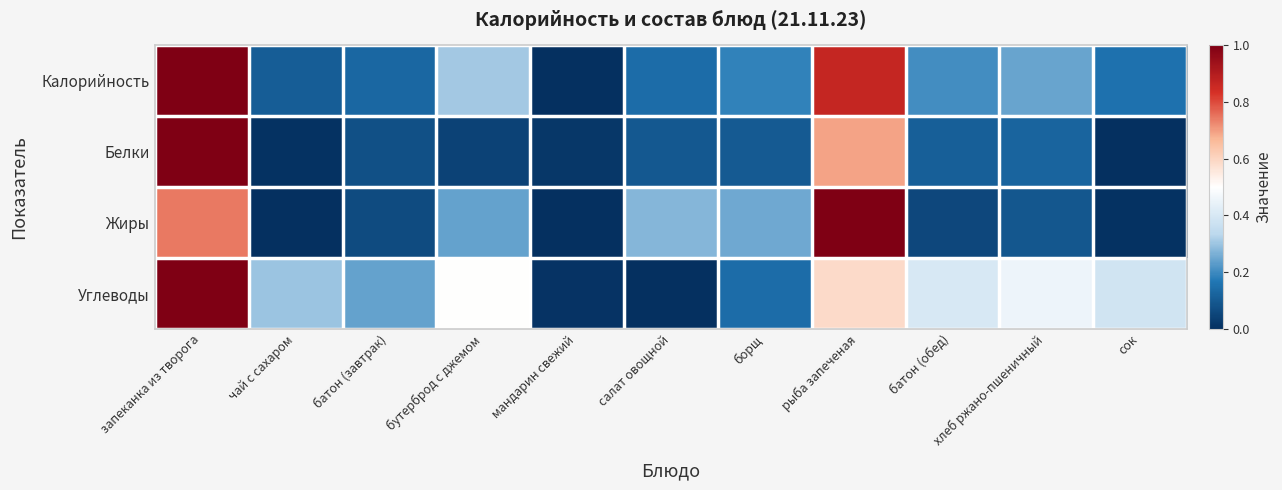

What is the difference between the highest and lowest values at чай с сахаром?

0.3